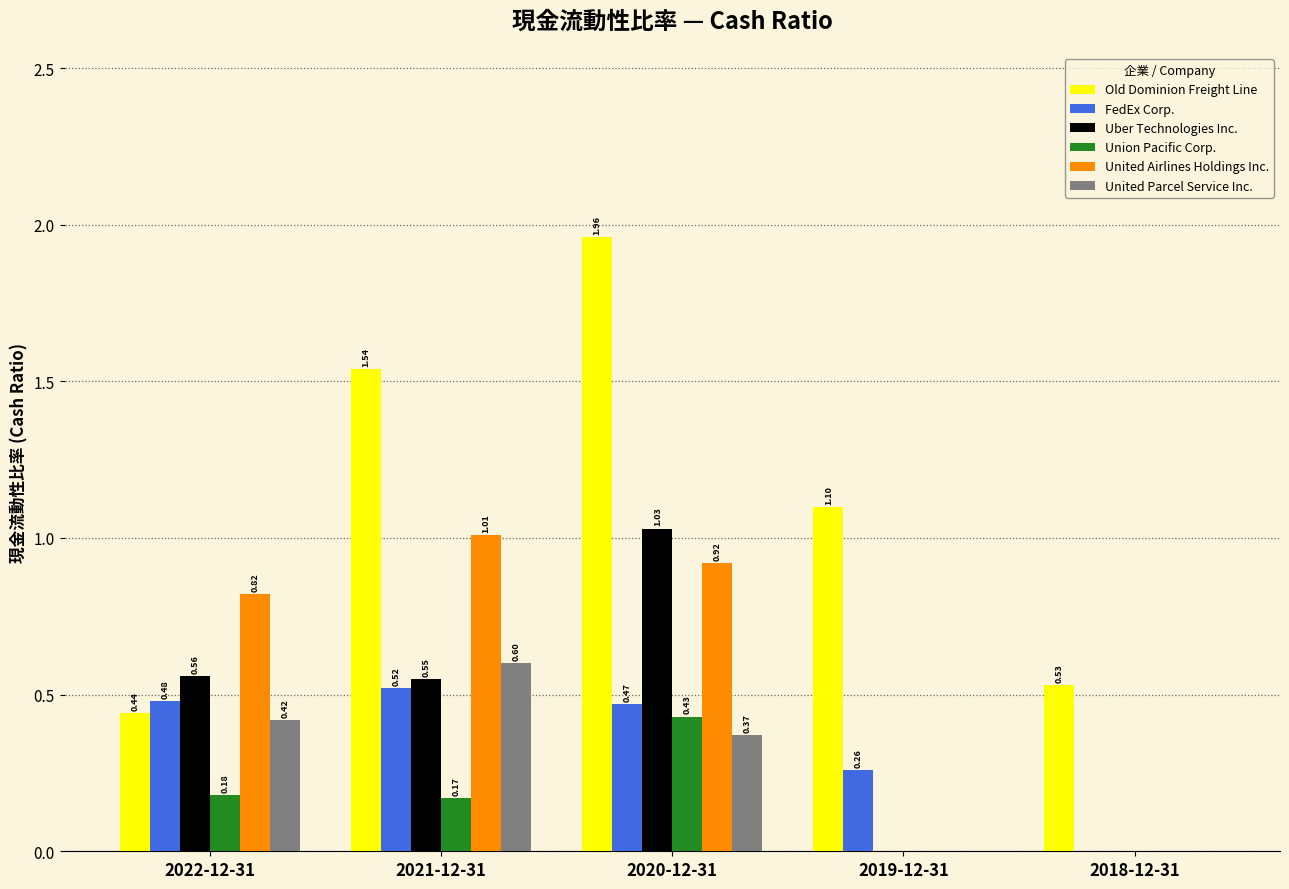

Is the value of United Parcel Service Inc. at 2018-12-31 greater than the value of Union Pacific Corp. at 2021-12-31?

No